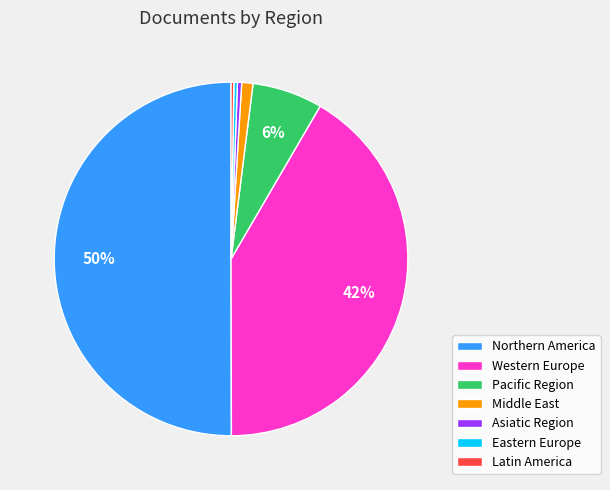

What is the largest slice in the pie chart?

Northern America